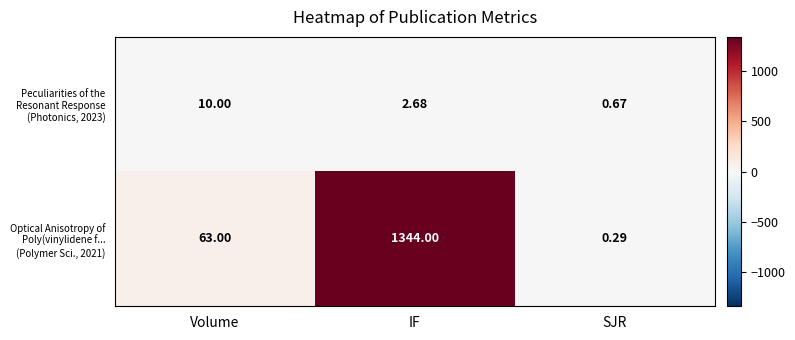

Which category has the lowest value in the Optical Anisotropy of Poly(vinylidene f... (Polymer Sci., 2021) series?

SJR